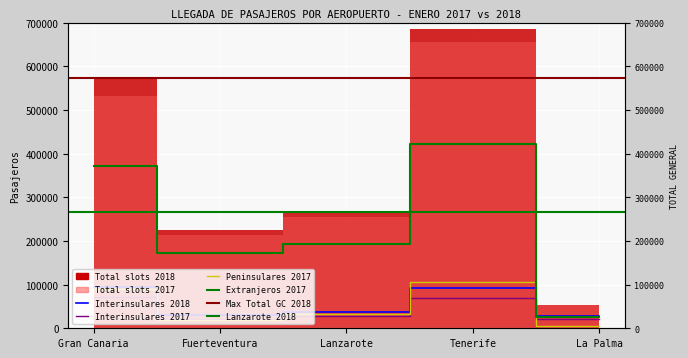

What is the label of the 1st point from the right?

La Palma